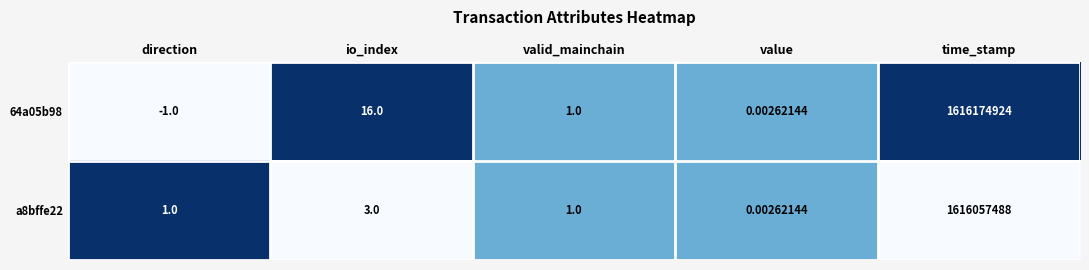

At which label does 64a05b98 first exceed 1?

io_index